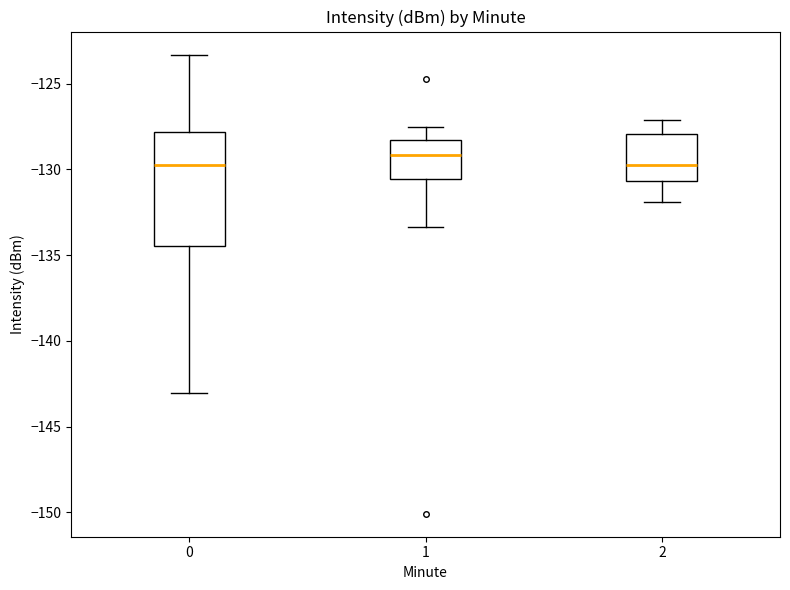

Reading left to right, transcribe this box plot: for each box, give where its median line is, the range the box spans, and where its two whiskers end, as read against the y-axis. The values are not printed on the chart, so give them approximately, as read against the axis.

0: median -130.0, box -134.5 to -128.0, whiskers -143.0 to -123.5
1: median -129.0, box -130.5 to -128.5, whiskers -133.5 to -127.5
2: median -129.5, box -130.5 to -128.0, whiskers -132.0 to -127.0